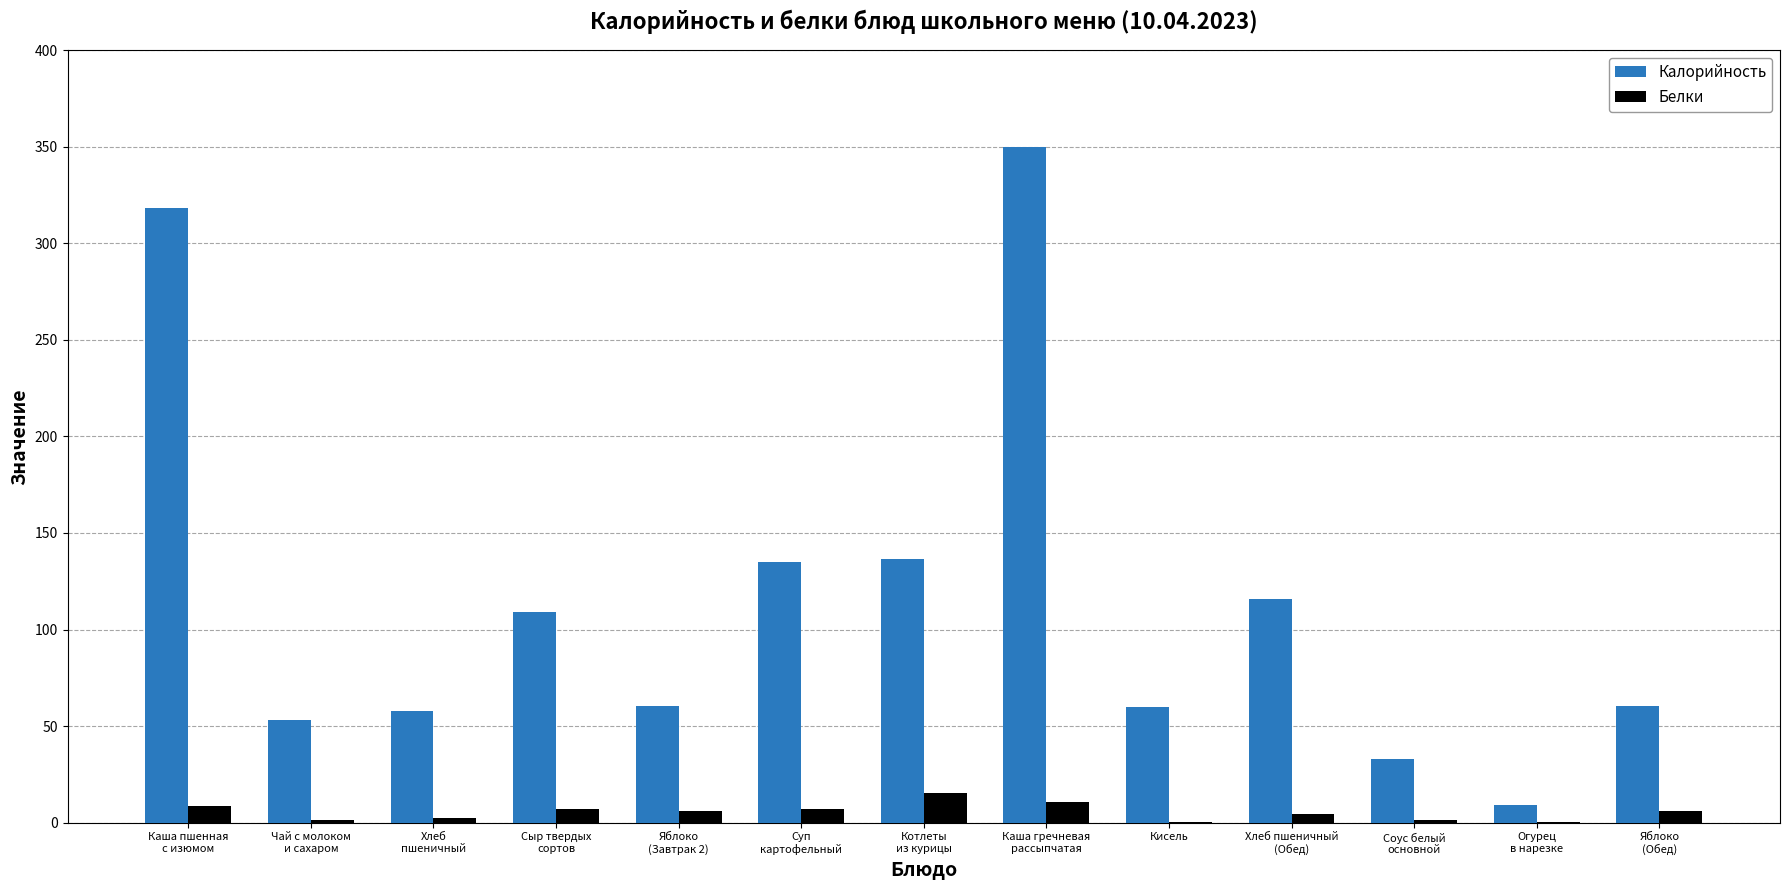

What is the sum of all Калорийность values?

1498.9